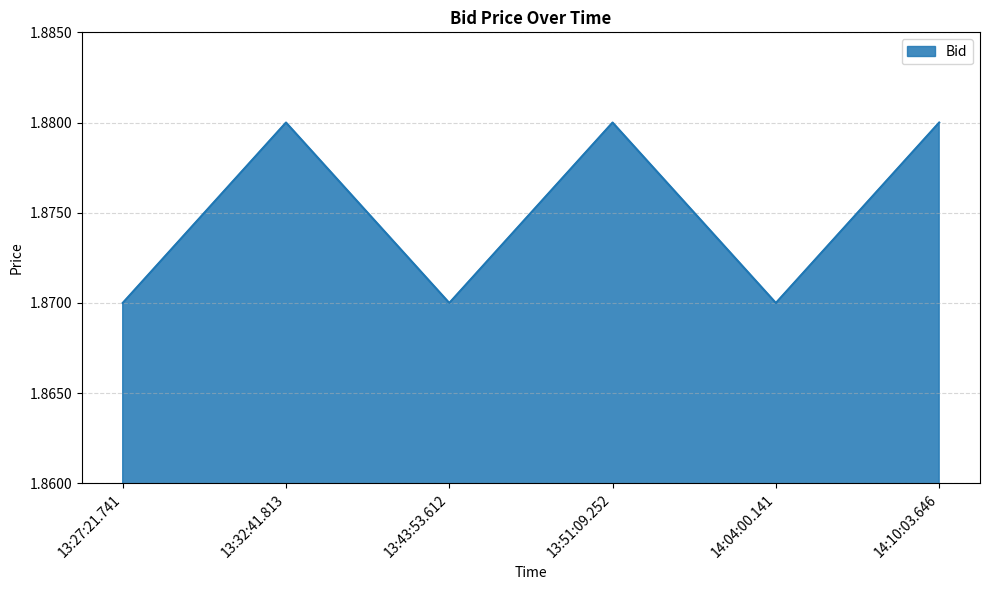

The chart shows a value of 3.2 at 13:32:41.813. True or false?

False